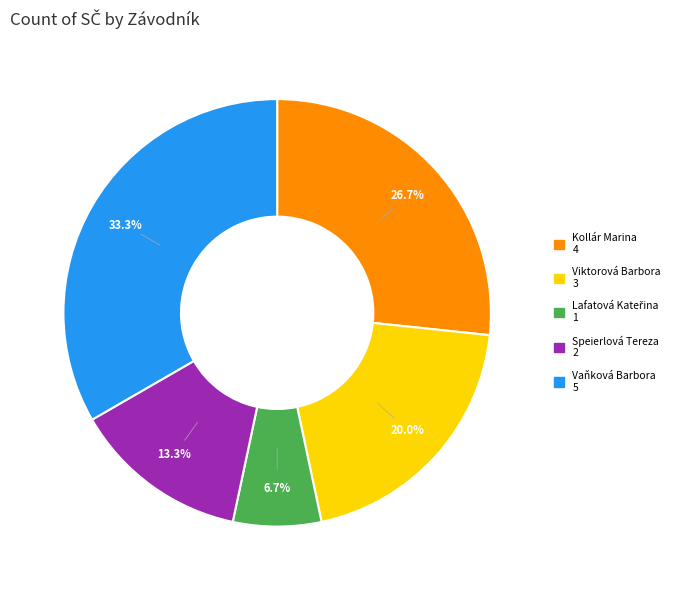

What percentage is the Speierlová Tereza slice, to the nearest percent?

13%